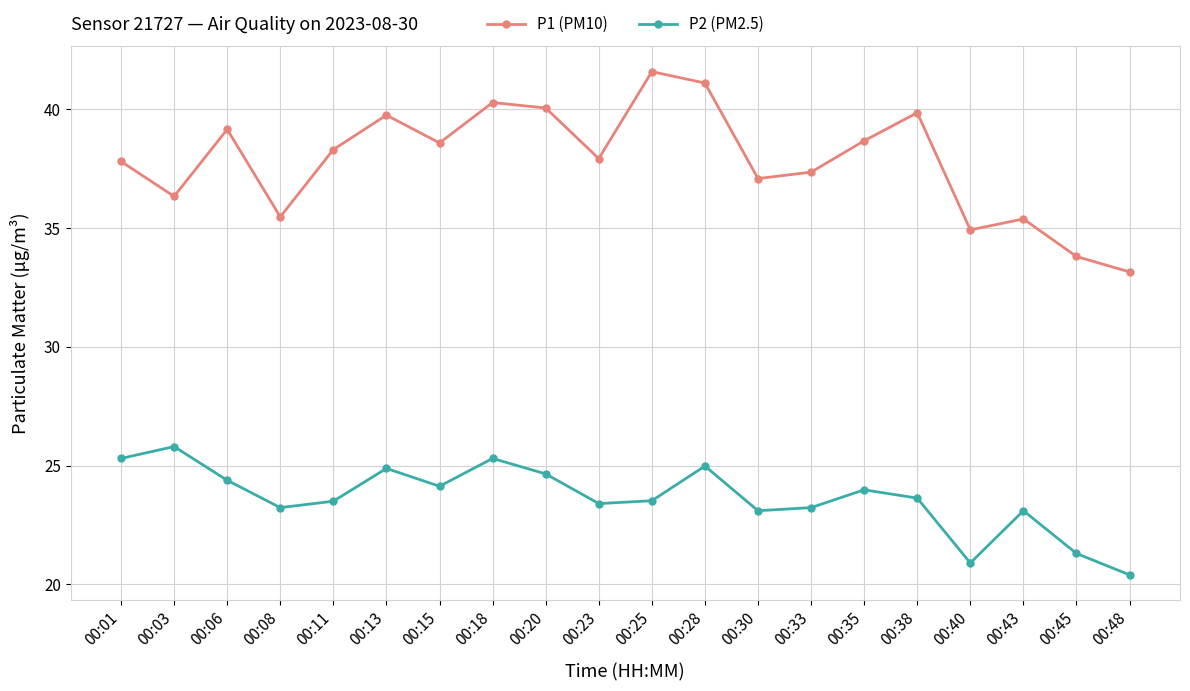

How many lines are shown in the chart?

2